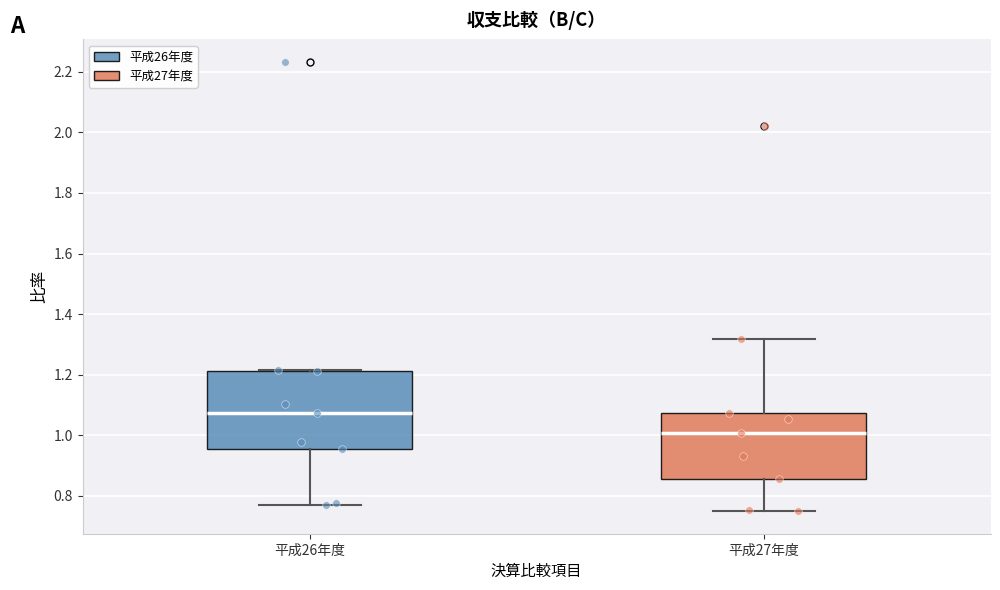

Reading left to right, transcribe this box plot: for each box, give where its median line is, the range the box spans, and where its two whiskers end, as read against the y-axis. The values are not printed on the chart, so give them approximately, as read against the axis.

平成26年度: median 1.08, box 0.96 to 1.22, whiskers 0.76 to 1.22
平成27年度: median 1.00, box 0.86 to 1.08, whiskers 0.74 to 1.32